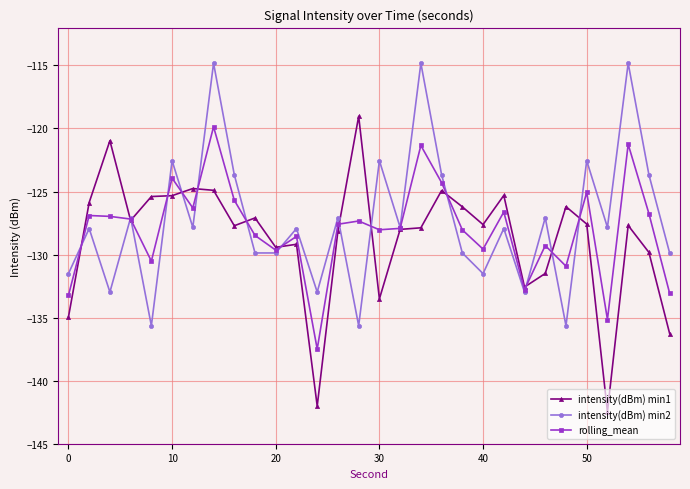

What is the highest value of the intensity(dBm) min1 series?

-119.0